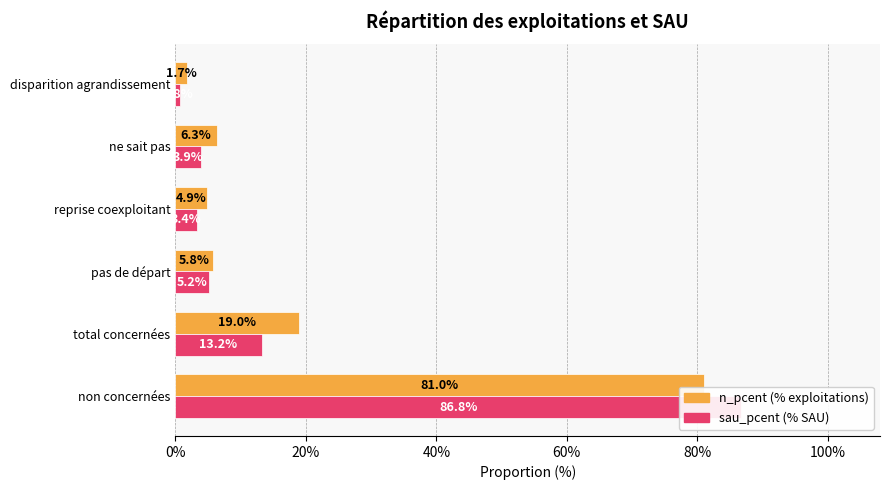

How many series are shown in this chart?

2